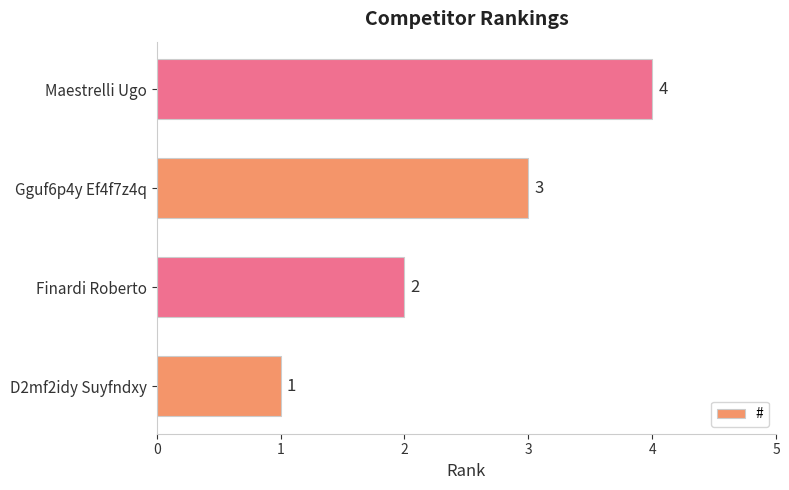

What is the sum of all values?

10